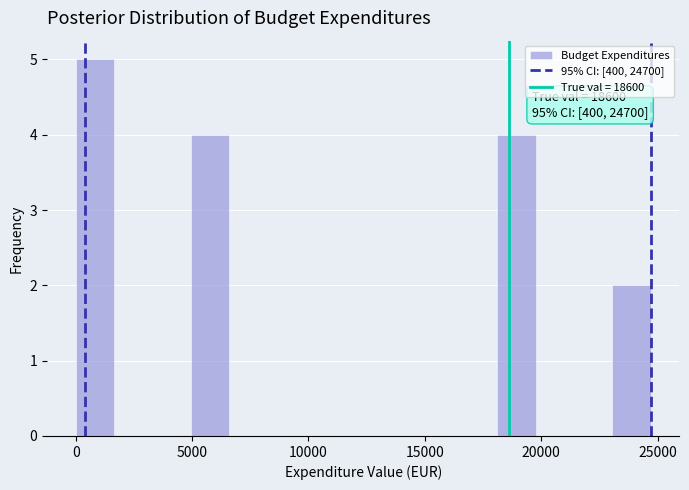

Around what value on the x-axis is the tallest bar? Give the approximate position of its centre, as read against the axis.

1000